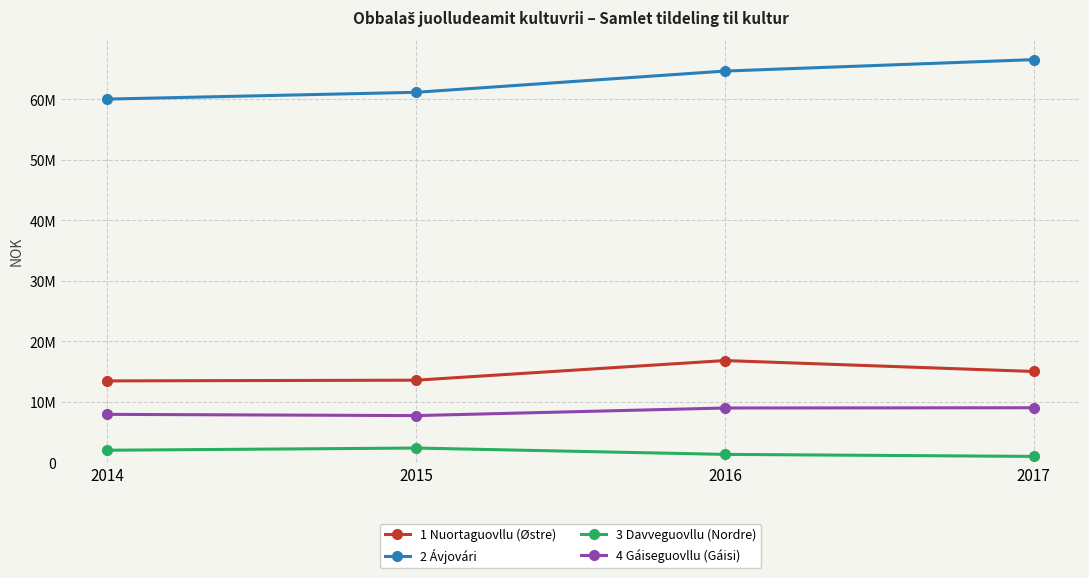

What is the value of the 1 Nuortaguovllu (Østre) point at the 2nd from the left?

13580500